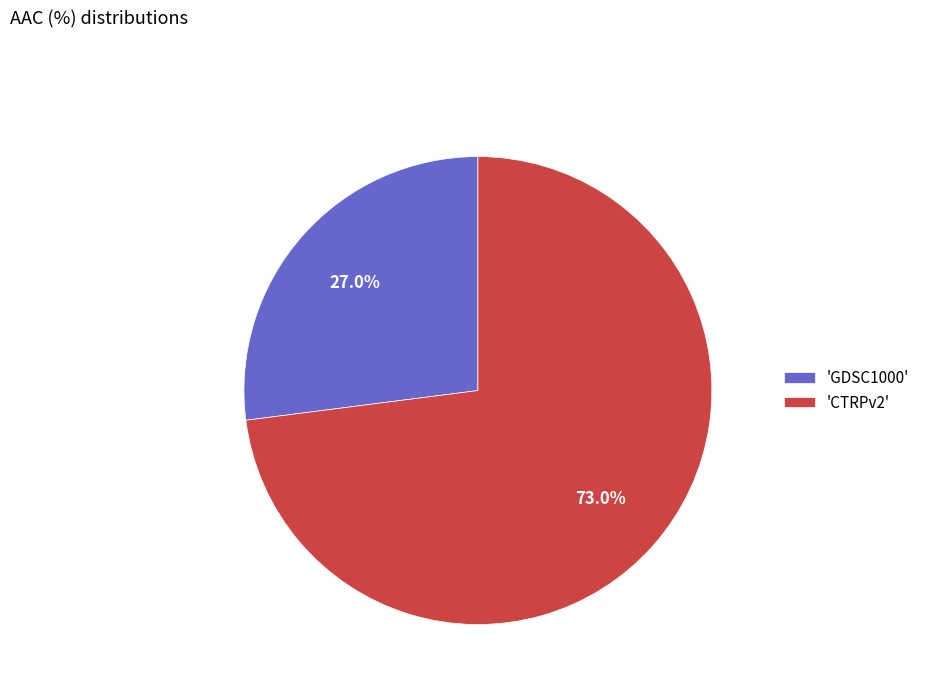

Which slice is the smallest?

'GDSC1000'